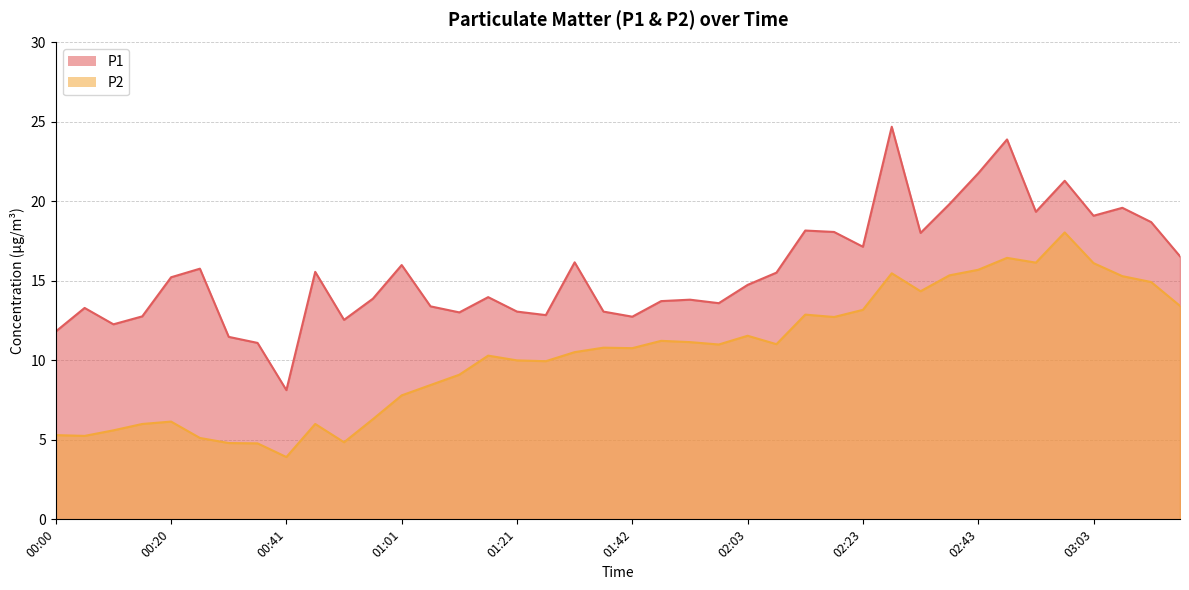

What is the sum of the P2 values at 03:14 and 02:43?

30.6